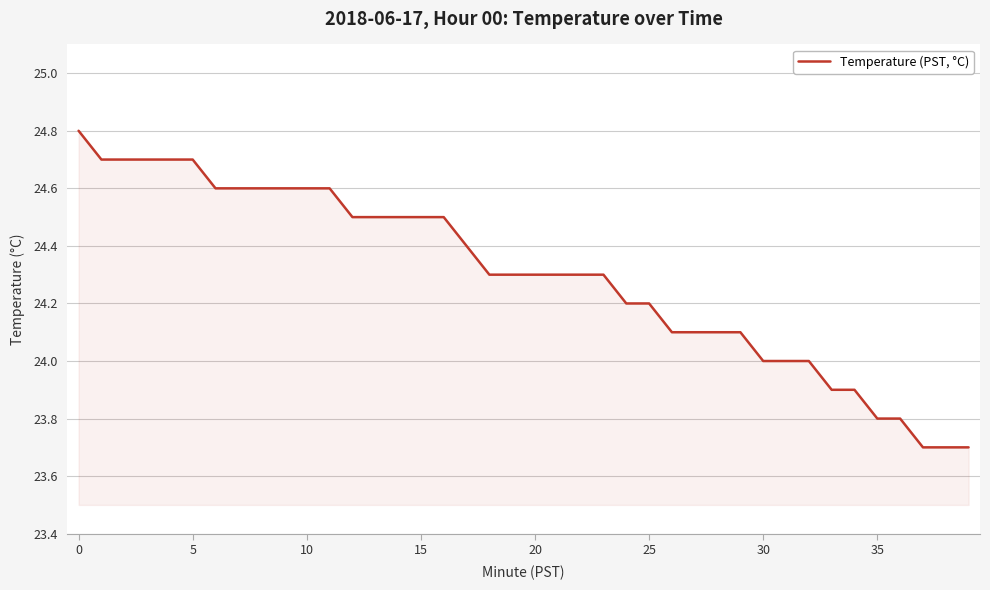

What is the smallest value displayed?

23.7